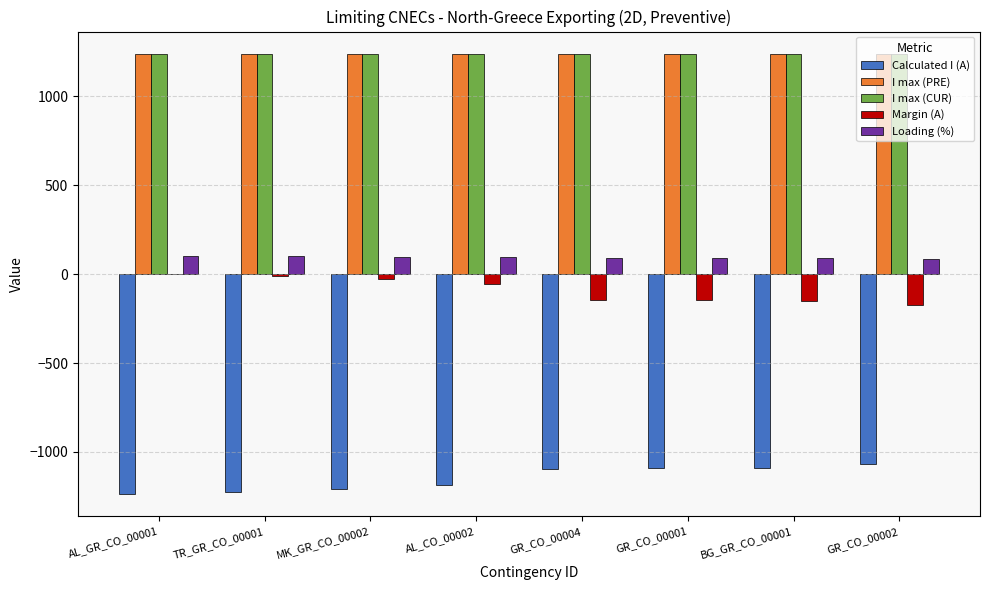

What is the maximum value shown in the chart?

1240